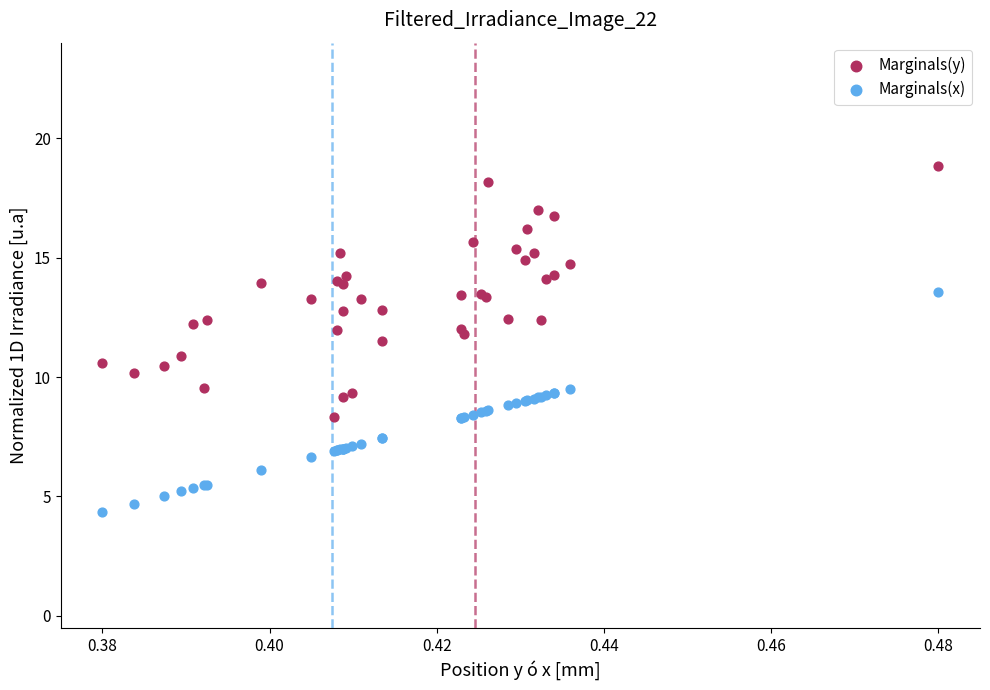

Which series has the largest Y range (max minus min)?

Marginals(y)